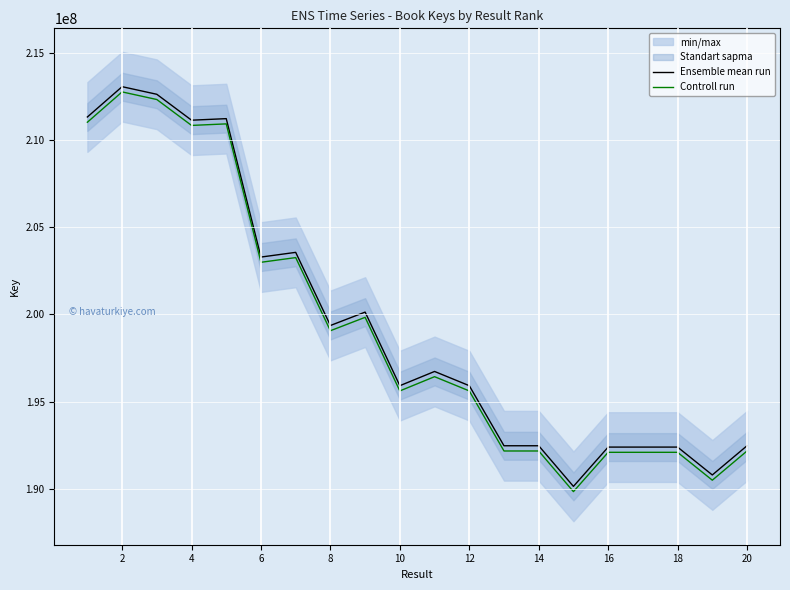

The value of Controll run at 18 is 310292644. True or false?

False